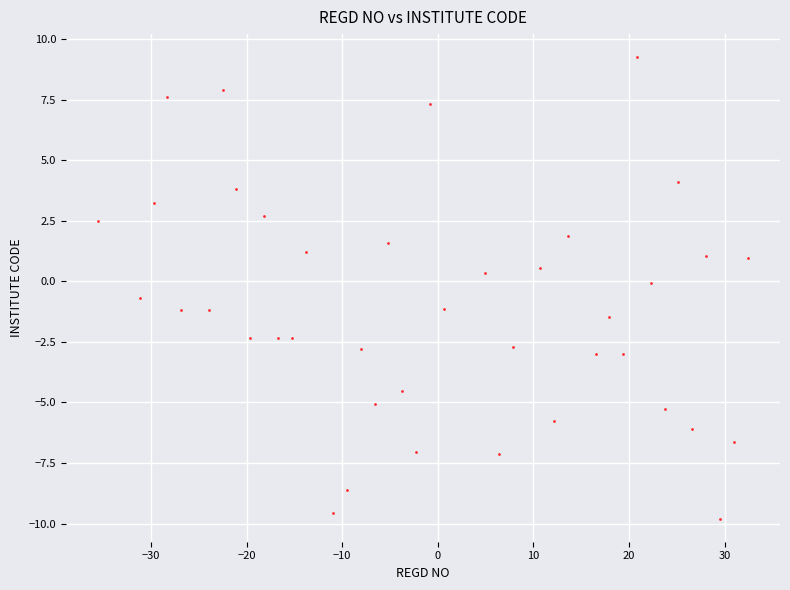

What is the range of X values (max minus min)?

67.9